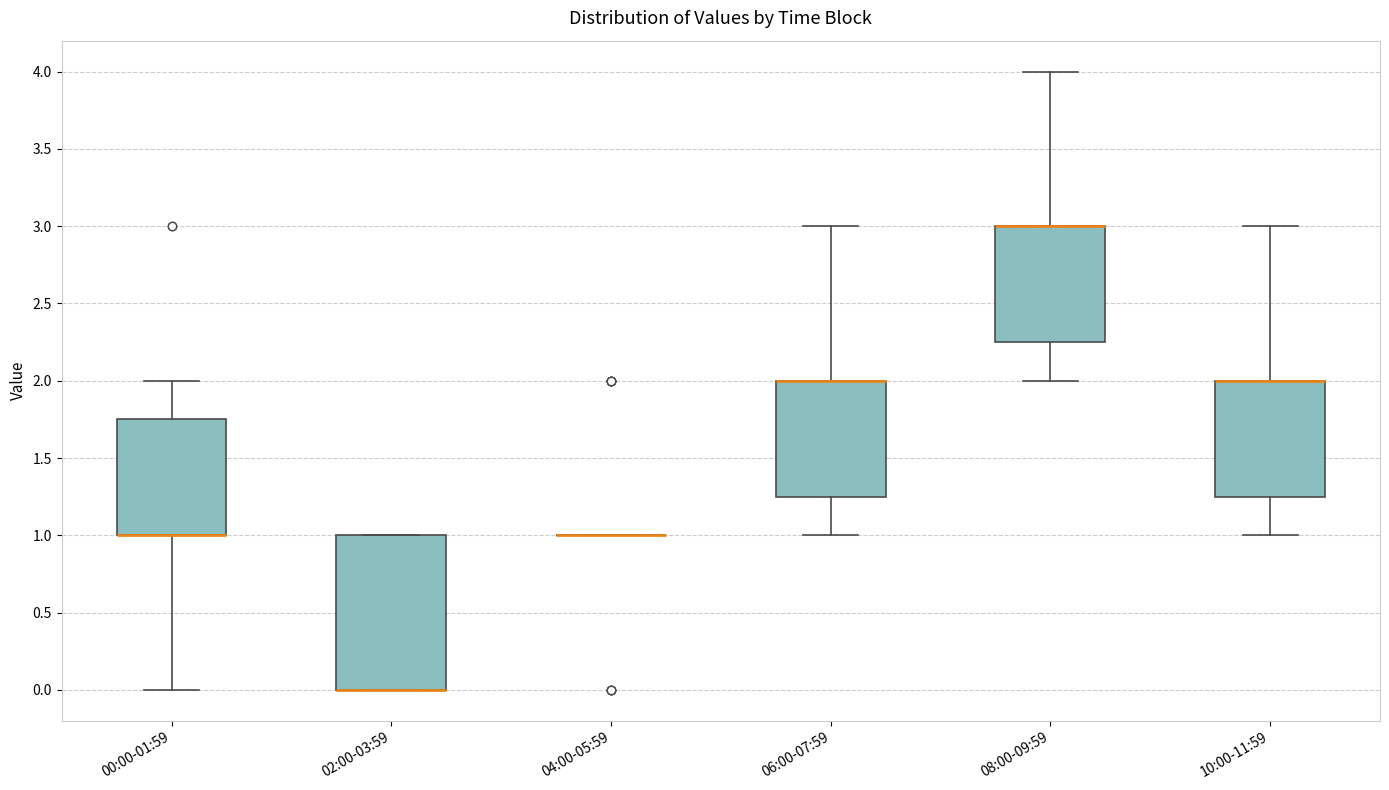

Reading left to right, transcribe this box plot: for each box, give where its median line is, the range the box spans, and where its two whiskers end, as read against the y-axis. The values are not printed on the chart, so give them approximately, as read against the axis.

00:00-01:59: median 1.00 (drawn on the box's lower edge), box 1.00 to 1.75, whiskers 0.00 to 2.00
02:00-03:59: median 0.00 (drawn on the box's lower edge), box 0.00 to 1.00, whiskers 0.00 to 1.00
04:00-05:59: box collapsed to a line at 1.00, whiskers 1.00 to 1.00
06:00-07:59: median 2.00 (drawn on the box's upper edge), box 1.25 to 2.00, whiskers 1.00 to 3.00
08:00-09:59: median 3.00 (drawn on the box's upper edge), box 2.25 to 3.00, whiskers 2.00 to 4.00
10:00-11:59: median 2.00 (drawn on the box's upper edge), box 1.25 to 2.00, whiskers 1.00 to 3.00